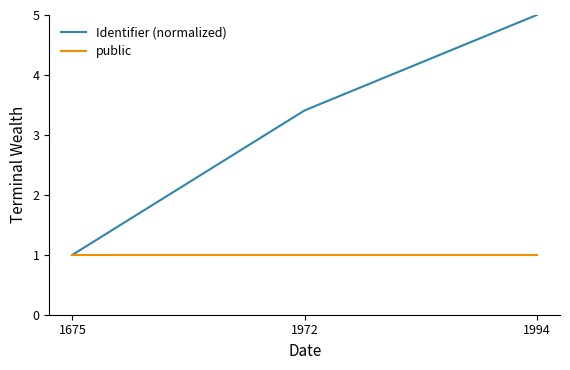

Is the value of public at 1675 greater than the value of Identifier (normalized) at 1994?

No